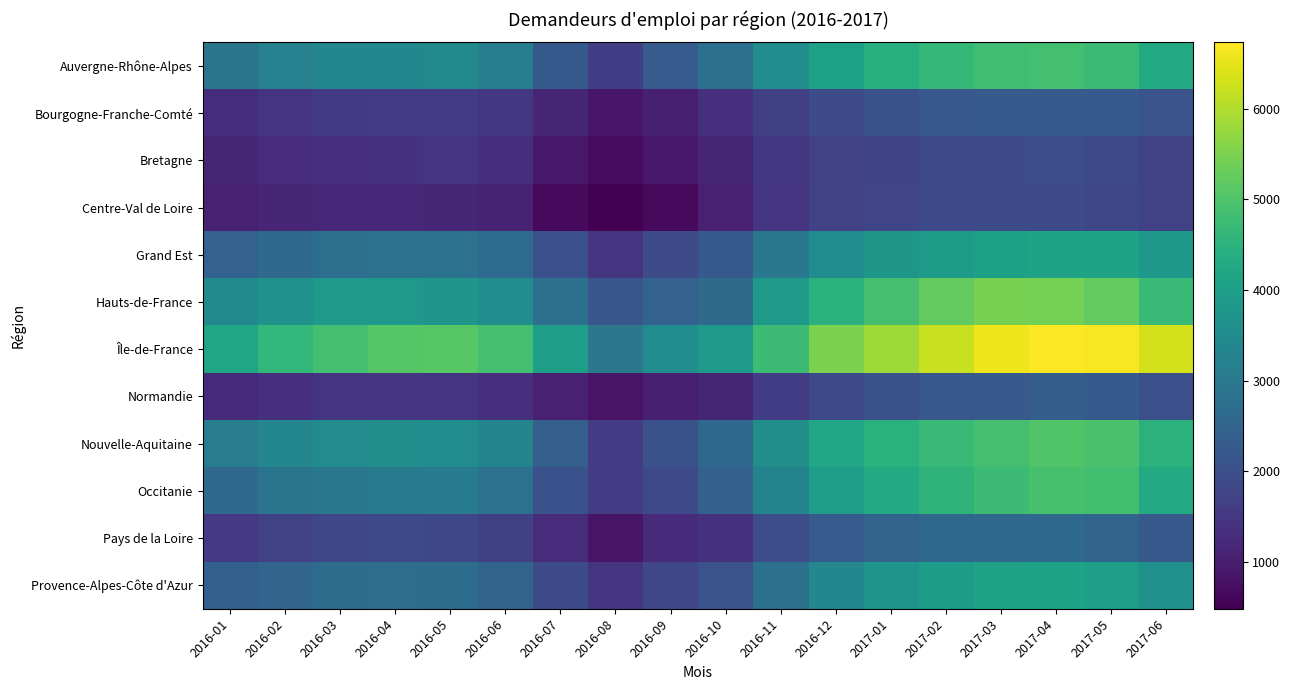

Reading left to right, list all the values displayed in this chart.

Auvergne-Rhône-Alpes: 2016-01=2918	2016-02=3194	2016-03=3365	2016-04=3409	2016-05=3448	2016-06=3168	2016-07=2253	2016-08=1645	2016-09=2292	2016-10=2756	2016-11=3541	2016-12=4068	2017-01=4429	2017-02=4636	2017-03=4820	2017-04=4857	2017-05=4744	2017-06=4270
Bourgogne-Franche-Comté: 2016-01=1297	2016-02=1426	2016-03=1541	2016-04=1579	2016-05=1556	2016-06=1504	2016-07=1148	2016-08=871	2016-09=1039	2016-10=1333	2016-11=1664	2016-12=1938	2017-01=2042	2017-02=2182	2017-03=2243	2017-04=2256	2017-05=2240	2017-06=2073
Bretagne: 2016-01=1159	2016-02=1276	2016-03=1351	2016-04=1405	2016-05=1410	2016-06=1309	2016-07=886	2016-08=695	2016-09=915	2016-10=1140	2016-11=1484	2016-12=1680	2017-01=1760	2017-02=1875	2017-03=1923	2017-04=1952	2017-05=1889	2017-06=1704
Centre-Val de Loire: 2016-01=1065	2016-02=1141	2016-03=1175	2016-04=1188	2016-05=1165	2016-06=1102	2016-07=648	2016-08=481	2016-09=640	2016-10=1052	2016-11=1472	2016-12=1725	2017-01=1798	2017-02=1859	2017-03=1923	2017-04=1915	2017-05=1838	2017-06=1706
Grand Est: 2016-01=2455	2016-02=2613	2016-03=2731	2016-04=2818	2016-05=2839	2016-06=2662	2016-07=2018	2016-08=1443	2016-09=1938	2016-10=2250	2016-11=2975	2016-12=3518	2017-01=3780	2017-02=3925	2017-03=4025	2017-04=4109	2017-05=4105	2017-06=3821
Hauts-de-France: 2016-01=3453	2016-02=3659	2016-03=3870	2016-04=3873	2016-05=3733	2016-06=3543	2016-07=2791	2016-08=2159	2016-09=2455	2016-10=2643	2016-11=3845	2016-12=4479	2017-01=4880	2017-02=5230	2017-03=5448	2017-04=5434	2017-05=5242	2017-06=4728
Île-de-France: 2016-01=4172	2016-02=4625	2016-03=4873	2016-04=5088	2016-05=5122	2016-06=4871	2016-07=3974	2016-08=2957	2016-09=3525	2016-10=3852	2016-11=4780	2016-12=5492	2017-01=5838	2017-02=6214	2017-03=6582	2017-04=6735	2017-05=6665	2017-06=6322
Normandie: 2016-01=1229	2016-02=1357	2016-03=1433	2016-04=1479	2016-05=1440	2016-06=1350	2016-07=1059	2016-08=818	2016-09=1037	2016-10=1126	2016-11=1609	2016-12=1856	2017-01=2044	2017-02=2182	2017-03=2235	2017-04=2318	2017-05=2256	2017-06=2012
Nouvelle-Aquitaine: 2016-01=3105	2016-02=3386	2016-03=3507	2016-04=3576	2016-05=3512	2016-06=3292	2016-07=2365	2016-08=1556	2016-09=2043	2016-10=2579	2016-11=3566	2016-12=4172	2017-01=4471	2017-02=4721	2017-03=4900	2017-04=5026	2017-05=4935	2017-06=4502
Occitanie: 2016-01=2617	2016-02=2892	2016-03=2994	2016-04=3065	2016-05=3079	2016-06=2841	2016-07=2062	2016-08=1582	2016-09=1875	2016-10=2395	2016-11=3283	2016-12=3953	2017-01=4307	2017-02=4557	2017-03=4778	2017-04=4908	2017-05=4830	2017-06=4316
Pays de la Loire: 2016-01=1525	2016-02=1714	2016-03=1807	2016-04=1864	2016-05=1825	2016-06=1656	2016-07=1263	2016-08=801	2016-09=1236	2016-10=1361	2016-11=1966	2016-12=2303	2017-01=2466	2017-02=2587	2017-03=2607	2017-04=2621	2017-05=2477	2017-06=2227
Provence-Alpes-Côte d'Azur: 2016-01=2418	2016-02=2526	2016-03=2695	2016-04=2727	2016-05=2695	2016-06=2464	2016-07=1932	2016-08=1438	2016-09=1814	2016-10=2088	2016-11=2795	2016-12=3411	2017-01=3725	2017-02=3905	2017-03=4079	2017-04=4108	2017-05=3996	2017-06=3622